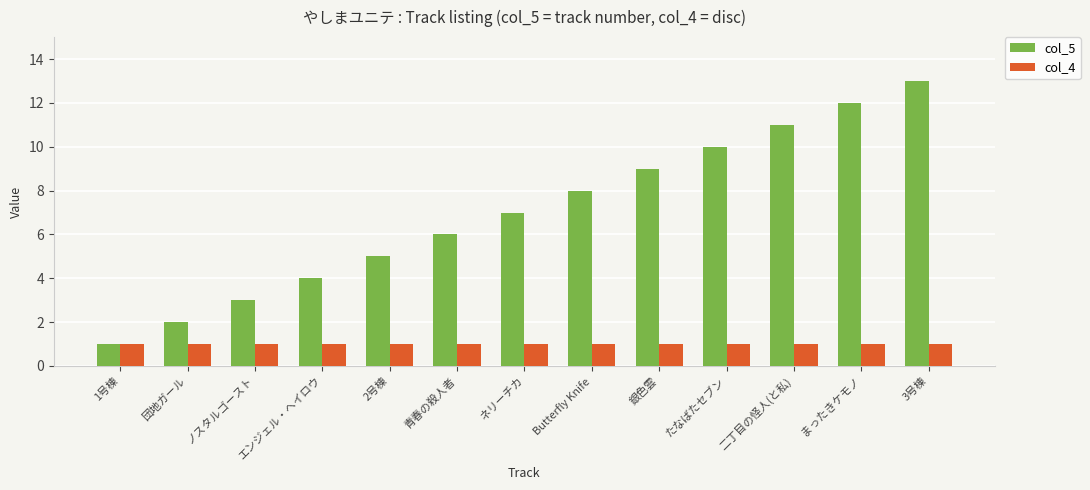

Is the value of col_5 at ネリーチカ greater than the value of col_4 at ネリーチカ?

Yes